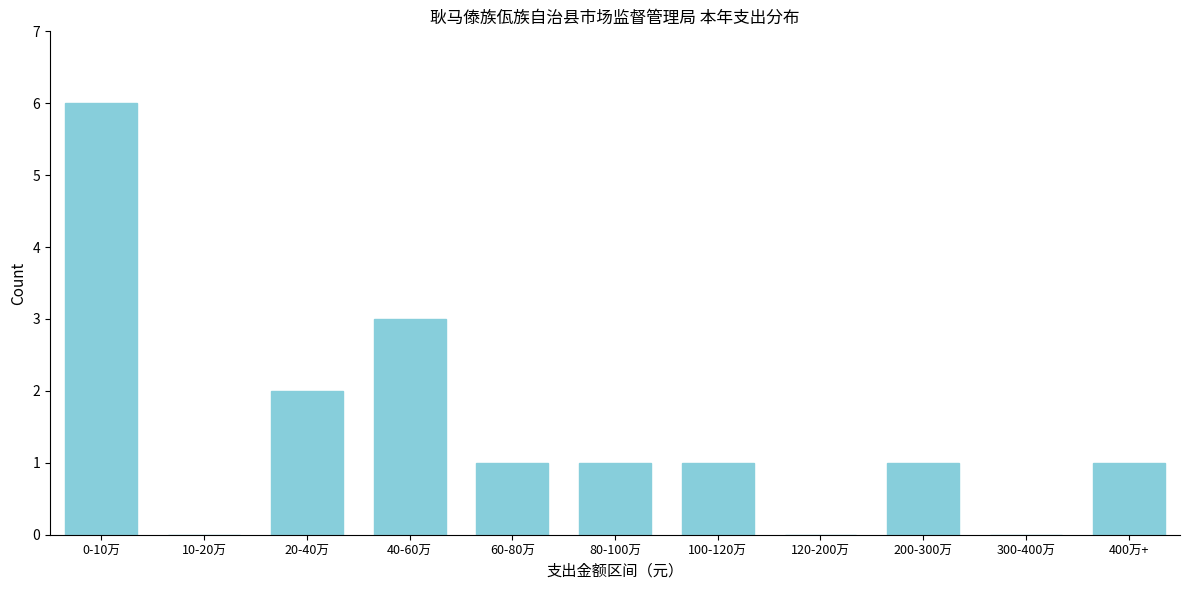

Reading left to right, list all the values displayed in this chart.

0-10万=6	10-20万=0	20-40万=2	40-60万=3	60-80万=1	80-100万=1	100-120万=1	120-200万=0	200-300万=1	300-400万=0	400万+=1